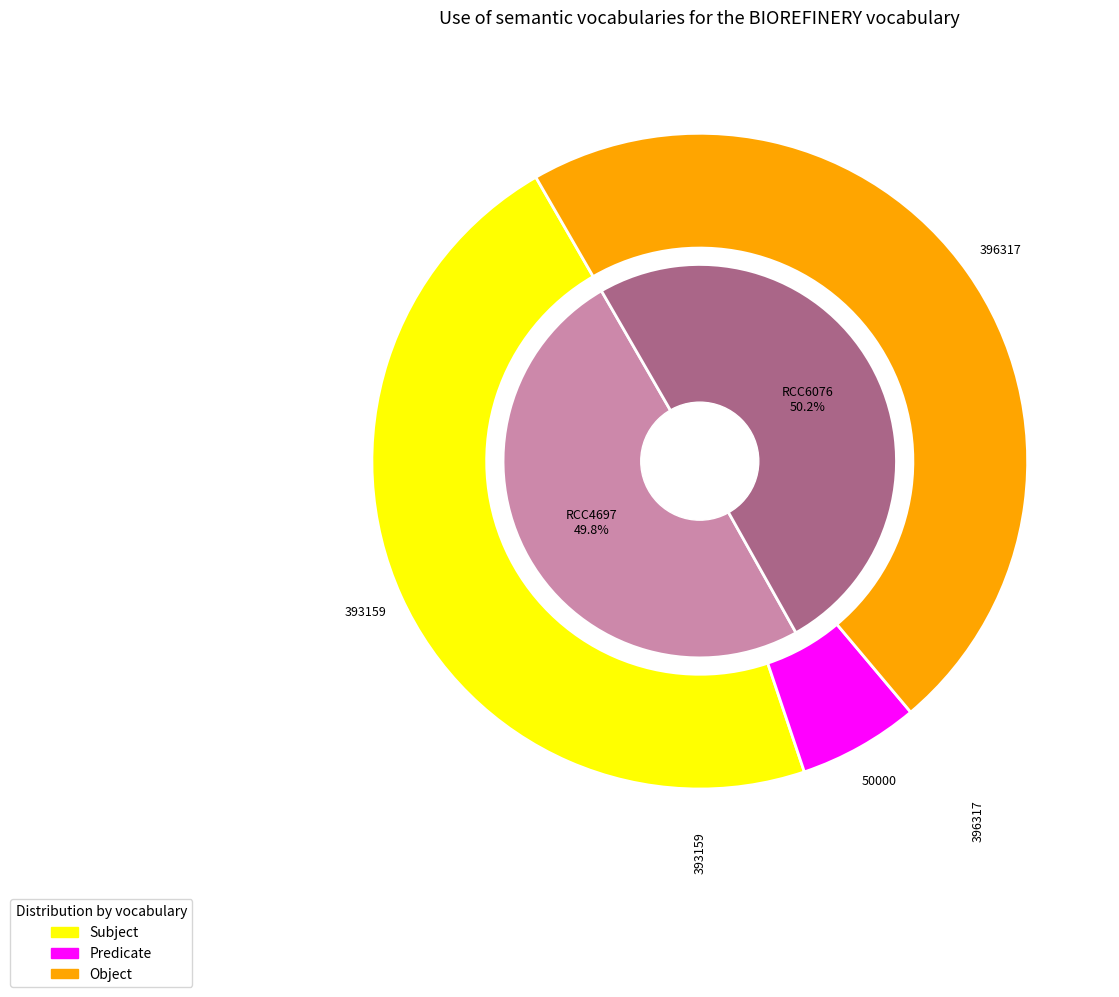

What is the ratio of the value at RCC6076 to the value at RCC4697?

1.0